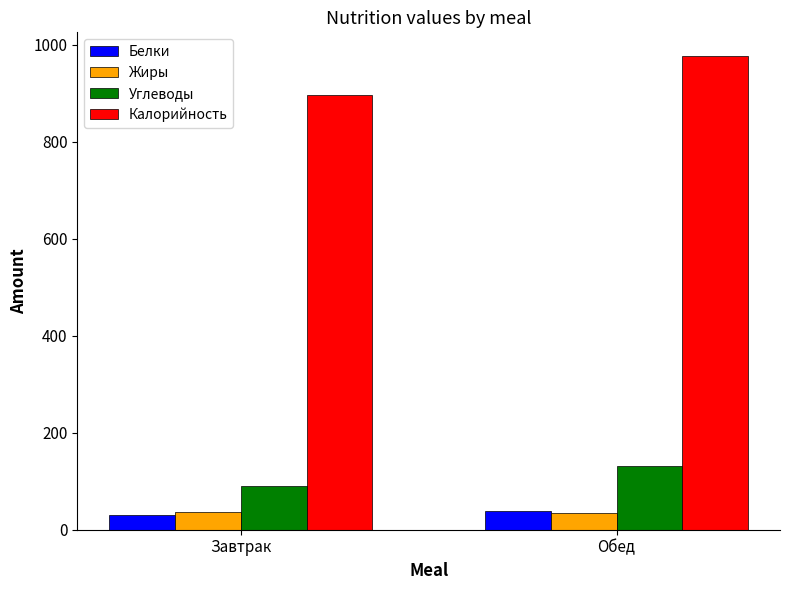

The Белки series shows 39.0 at Обед. True or false?

True